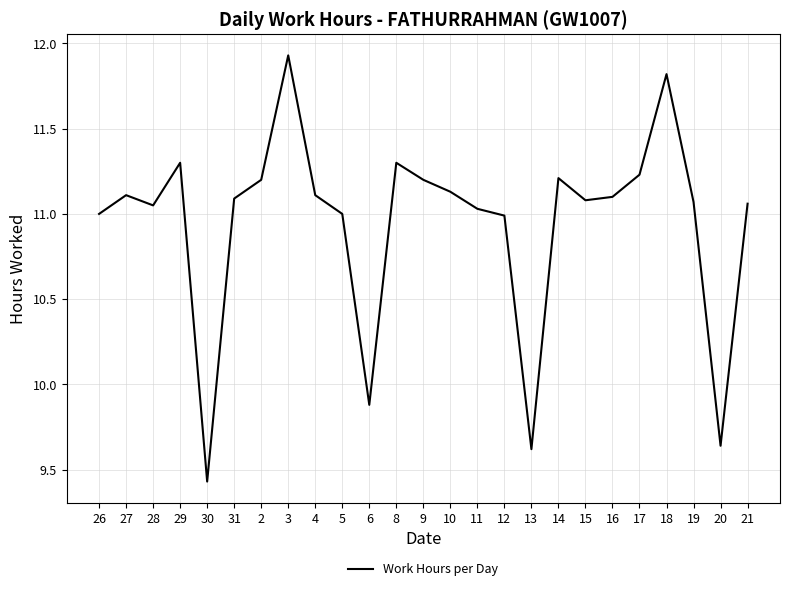

Where is the data nearest to the value 10?

6